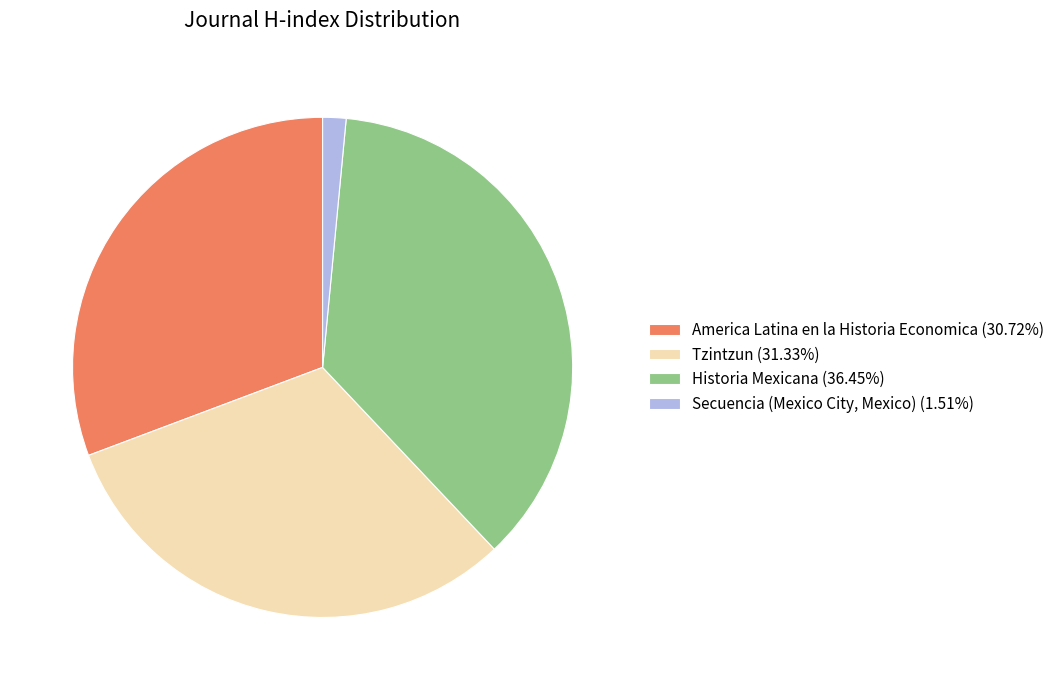

Is it true that America Latina en la Historia Economica is 31% of the pie?

True